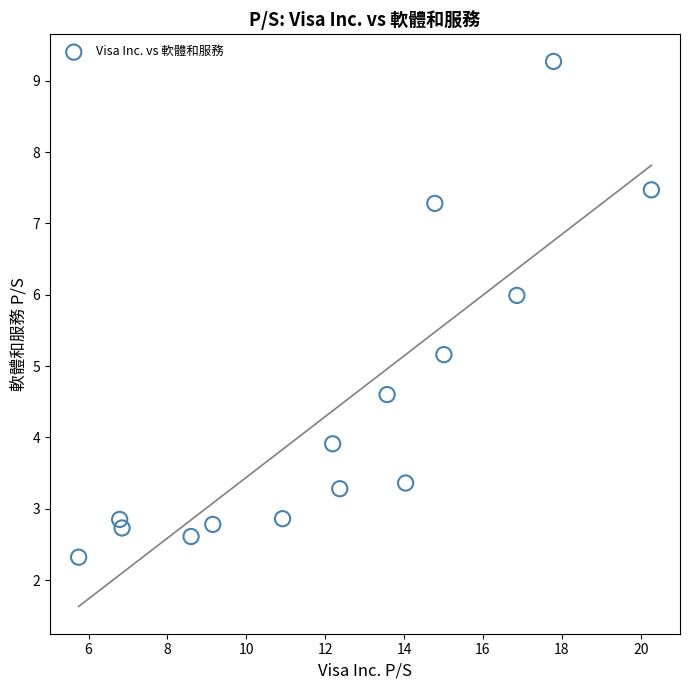

What is the range of X values (max minus min)?

14.5